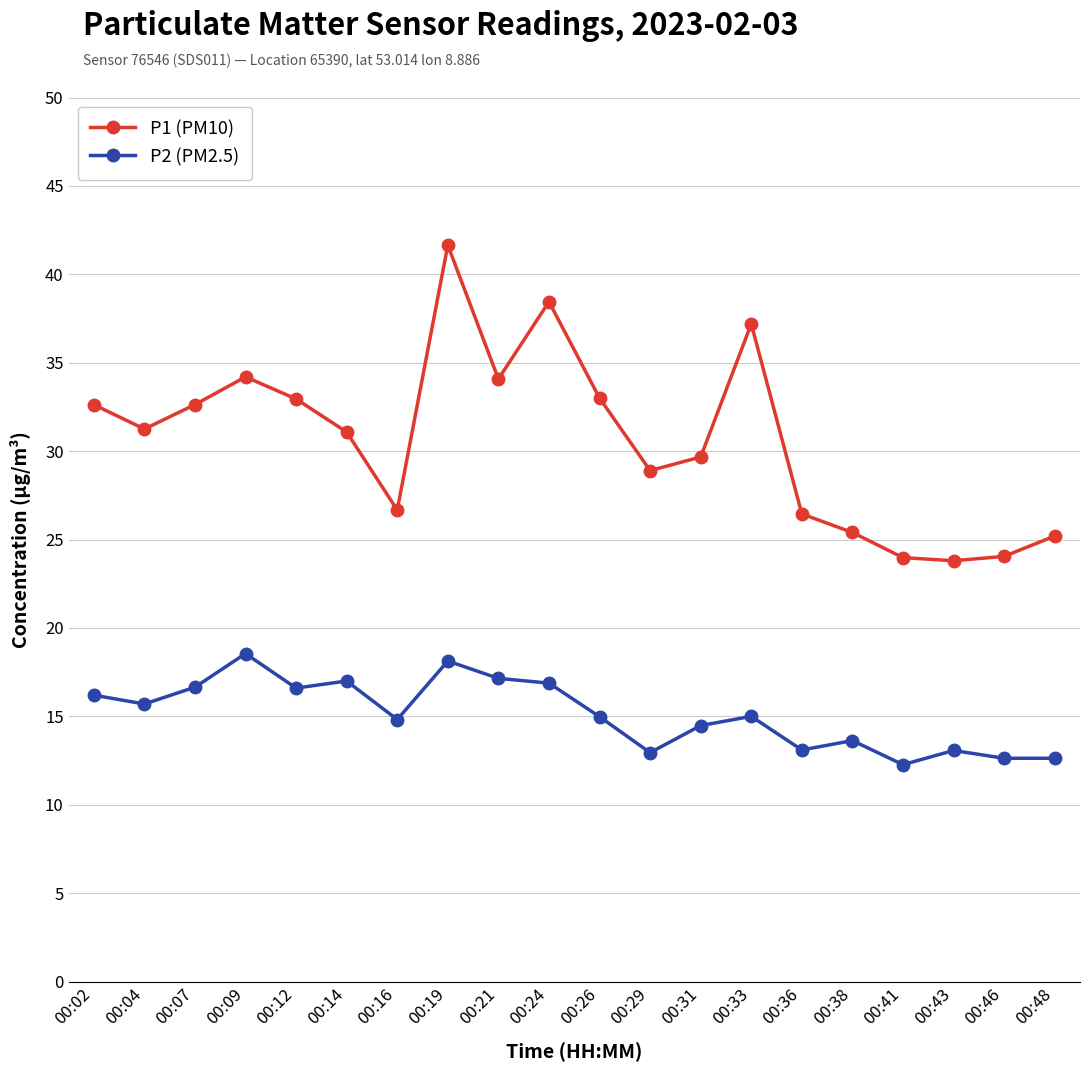

Rank the series at 00:02 from lowest to highest value.

P2 (PM2.5), P1 (PM10)